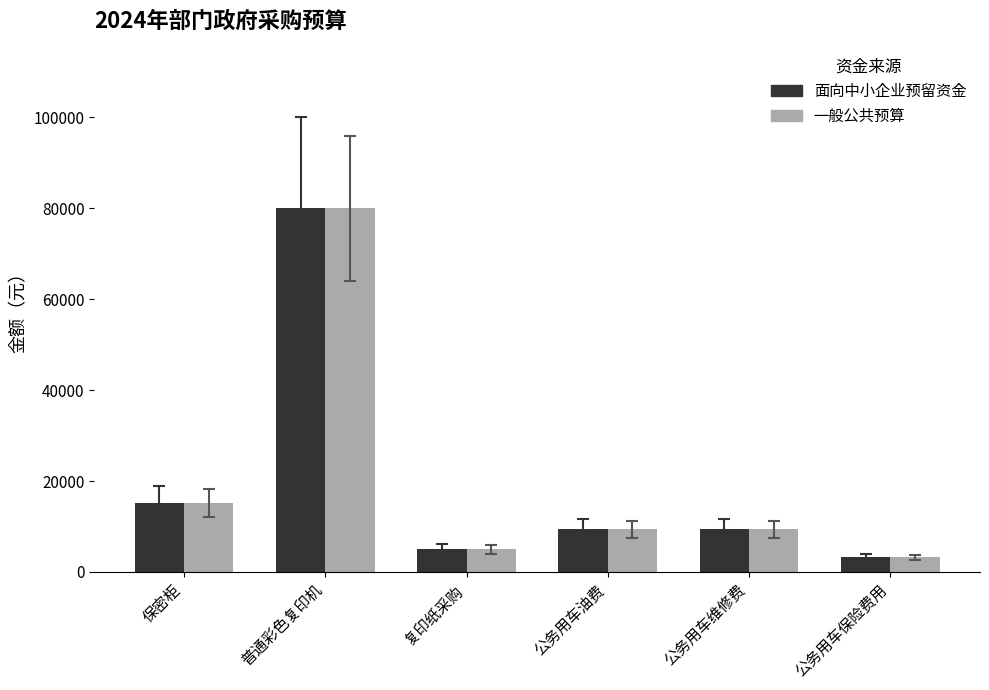

Reading right to left, extract all data points from this chart.

面向中小企业预留资金: 公务用车保险费用=3200	公务用车维修费=9400	公务用车油费=9400	复印纸采购=4988	普通彩色复印机=80000	保密柜=15200
一般公共预算: 公务用车保险费用=3200	公务用车维修费=9400	公务用车油费=9400	复印纸采购=4988	普通彩色复印机=80000	保密柜=15200